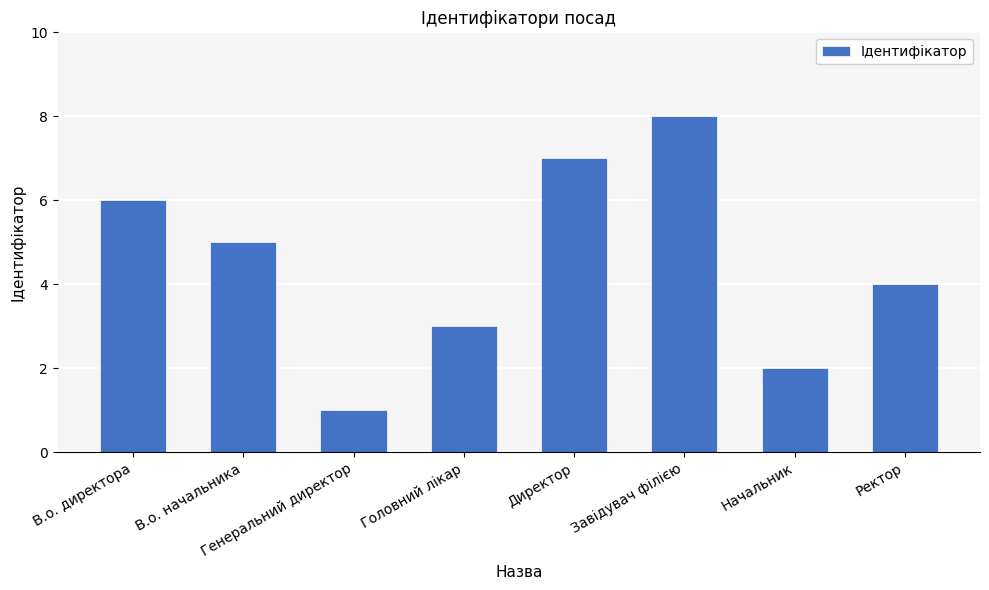

Reading left to right, extract all data points from this chart.

6	5	1	3	7	8	2	4